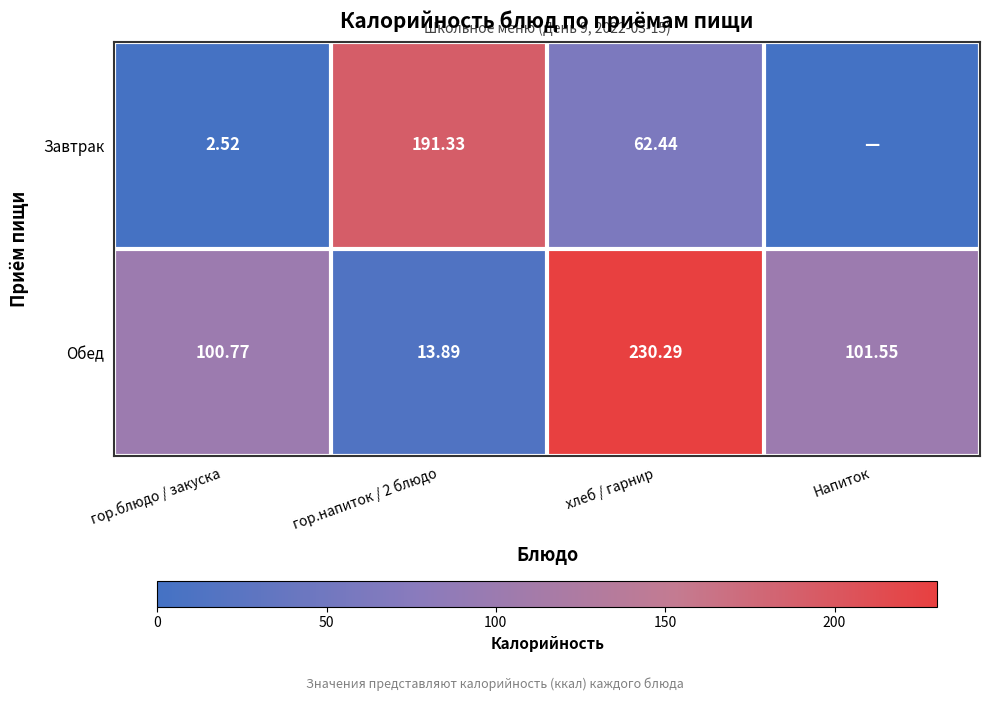

Count the number of data series in this chart.

2